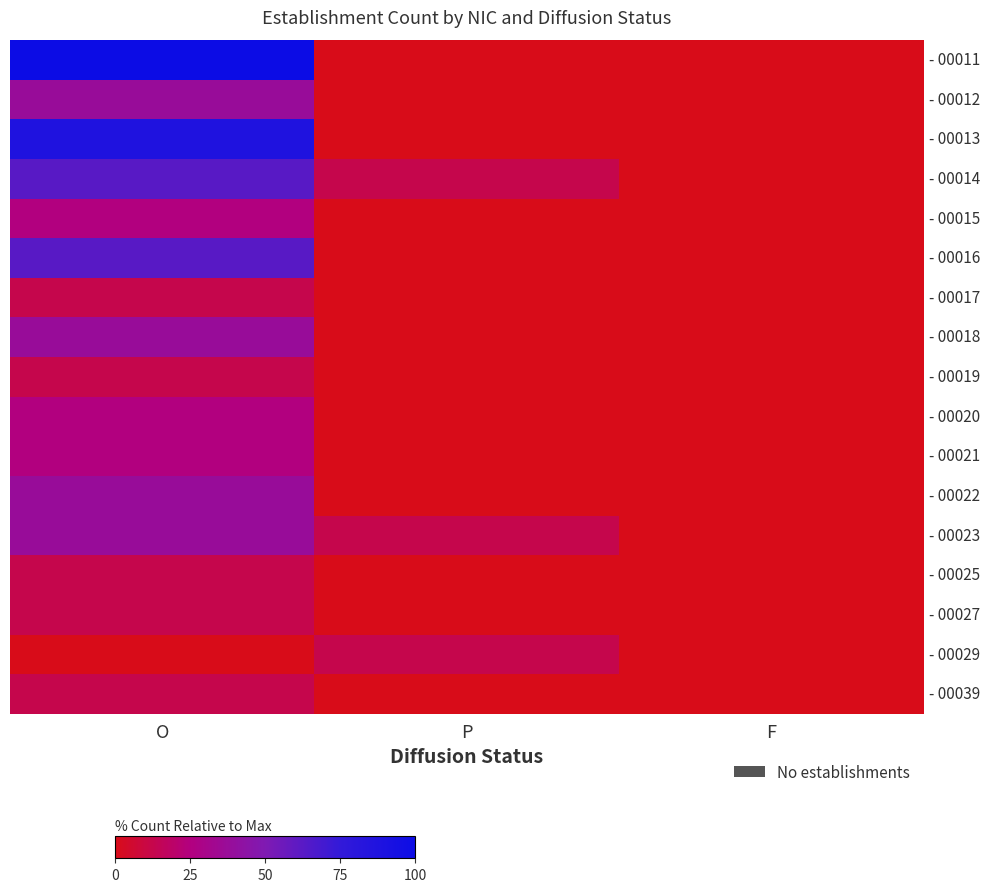

How many data points does each series have?

3